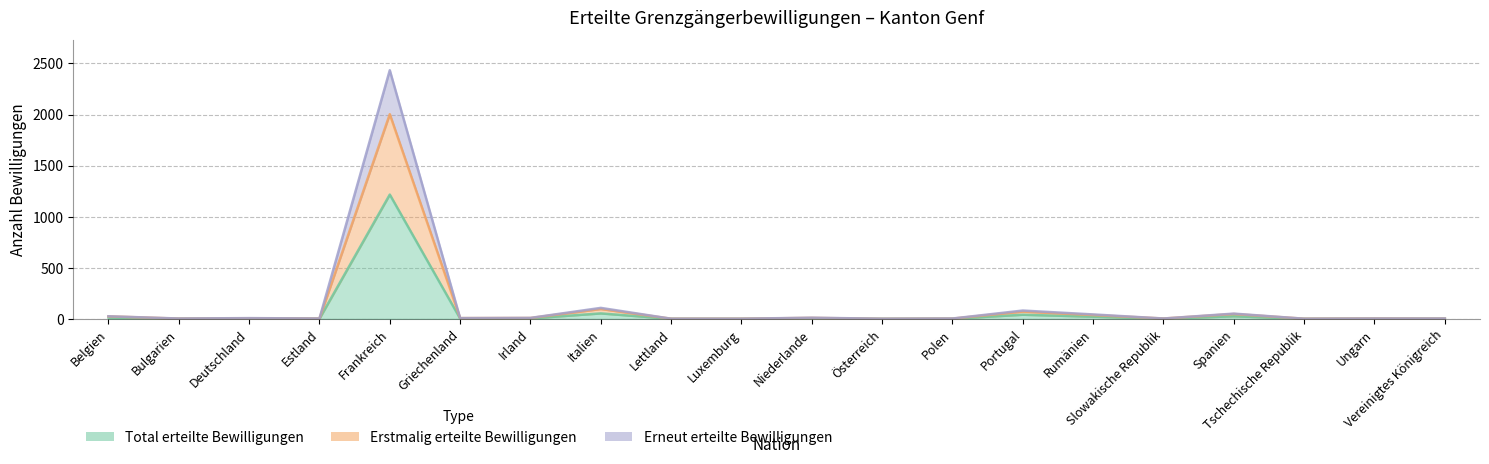

How many values in the Erneut erteilte Bewilligungen series are below 8?

10